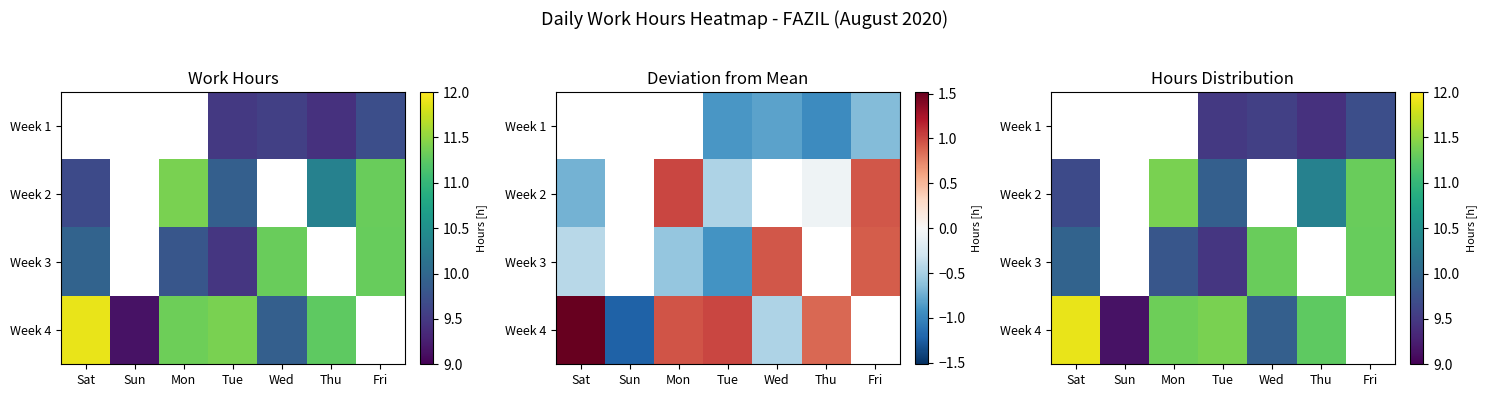

Is it true that Week 2 equals 16.6 at Thu?

False